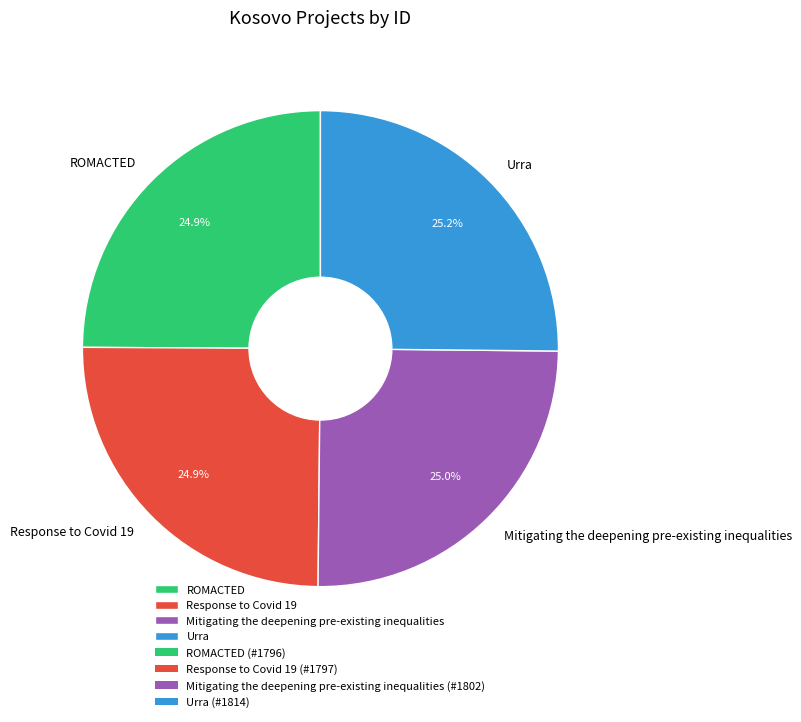

The Urra slice represents 25% of the pie. True or false?

True